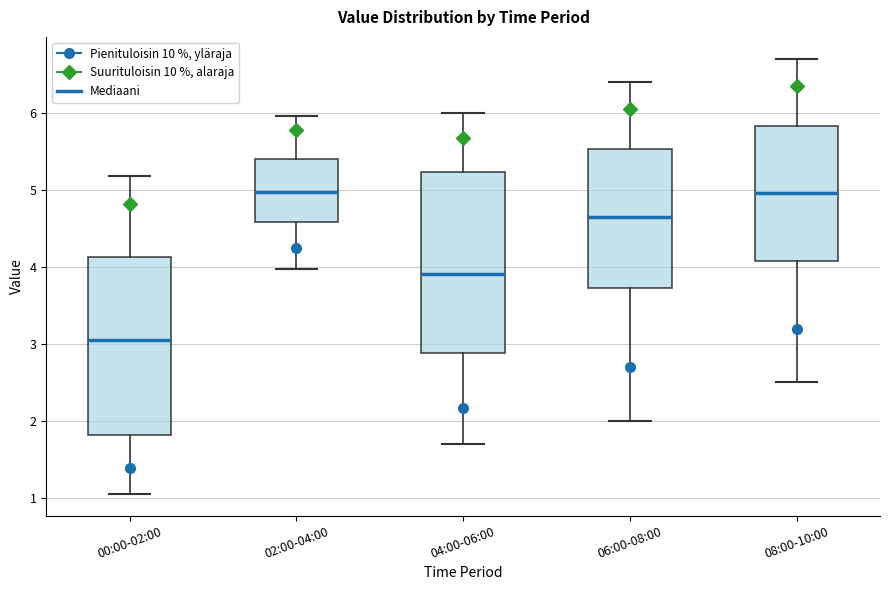

Where is the upper edge of the box for 00:00-02:00 on the y-axis? The values are not printed on the chart, so give them approximately, as read against the axis.

4.1